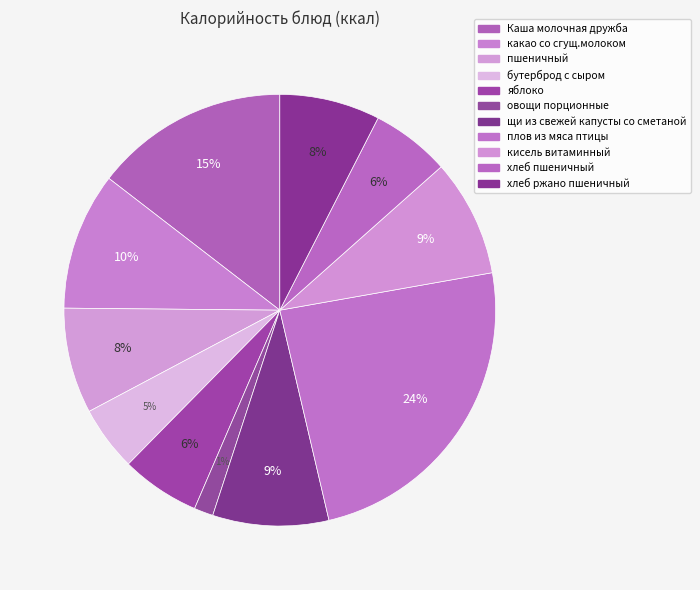

To the nearest percent, what is the combined percentage of плов из мяса птицы and бутерброд с сыром?

29%